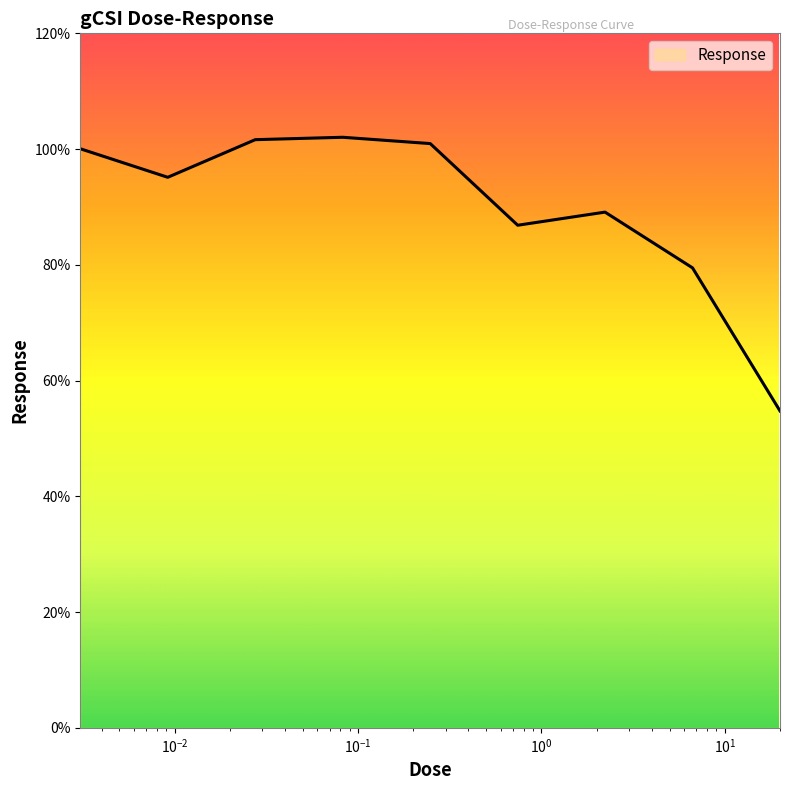

What is the greatest value displayed?

102.0